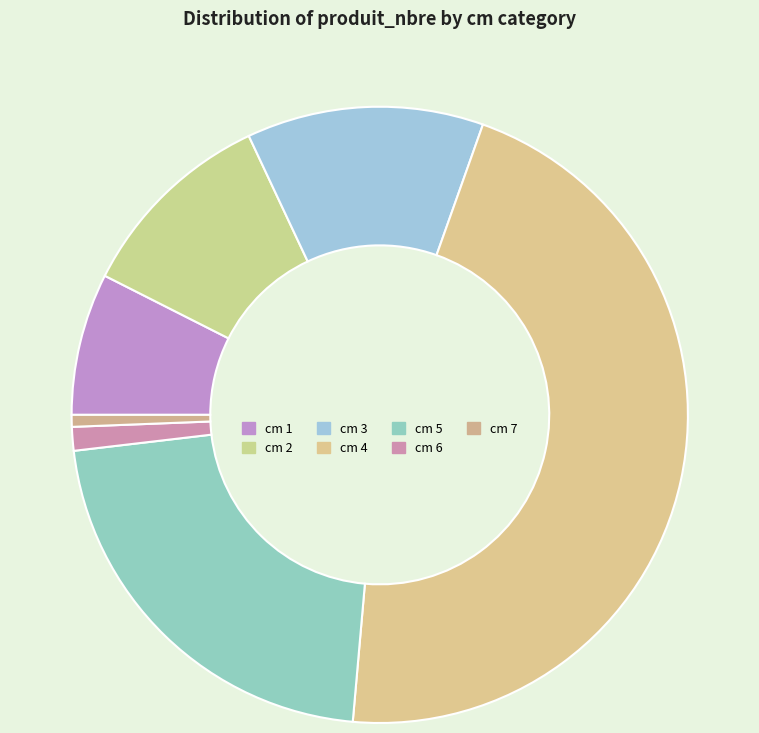

How many slices are in this pie chart?

7